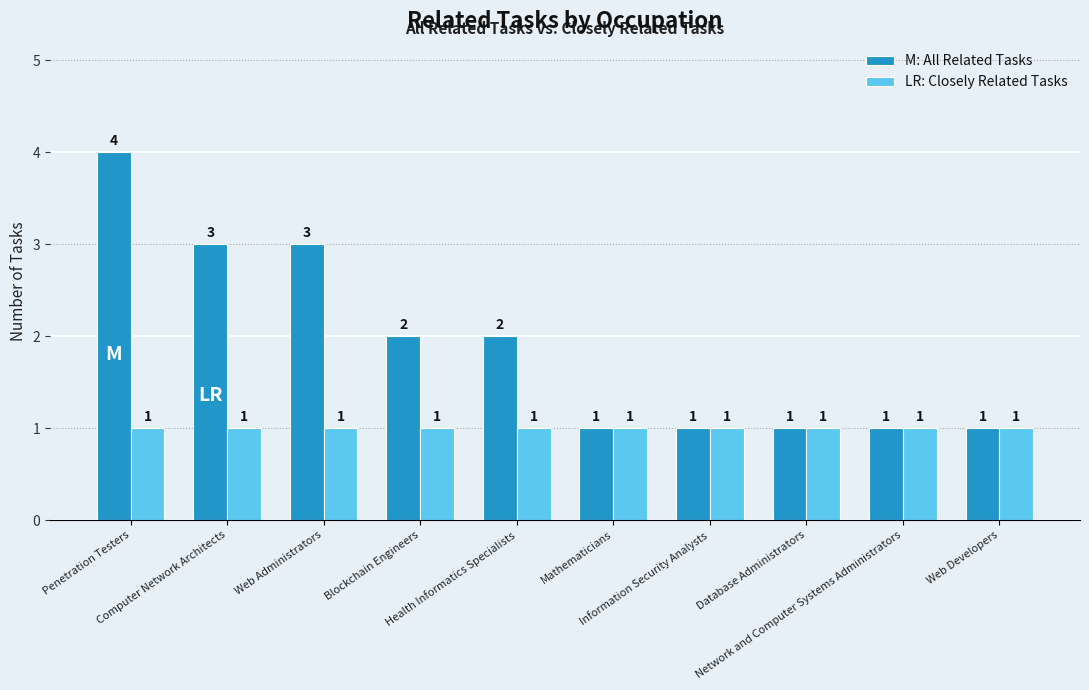

What is the greatest value displayed?

4